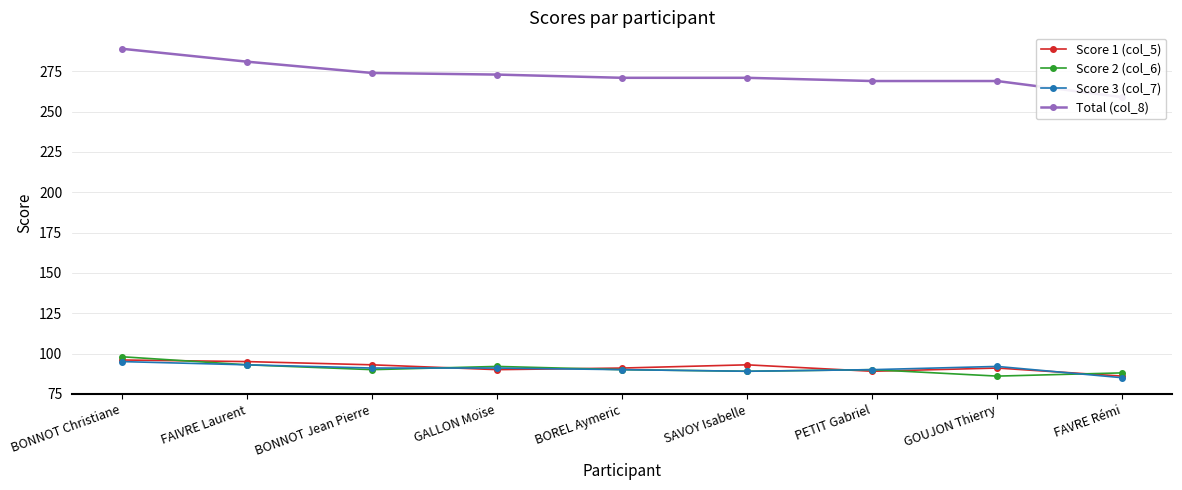

The value of Score 2 (col_6) at GOUJON Thierry is 22. True or false?

False